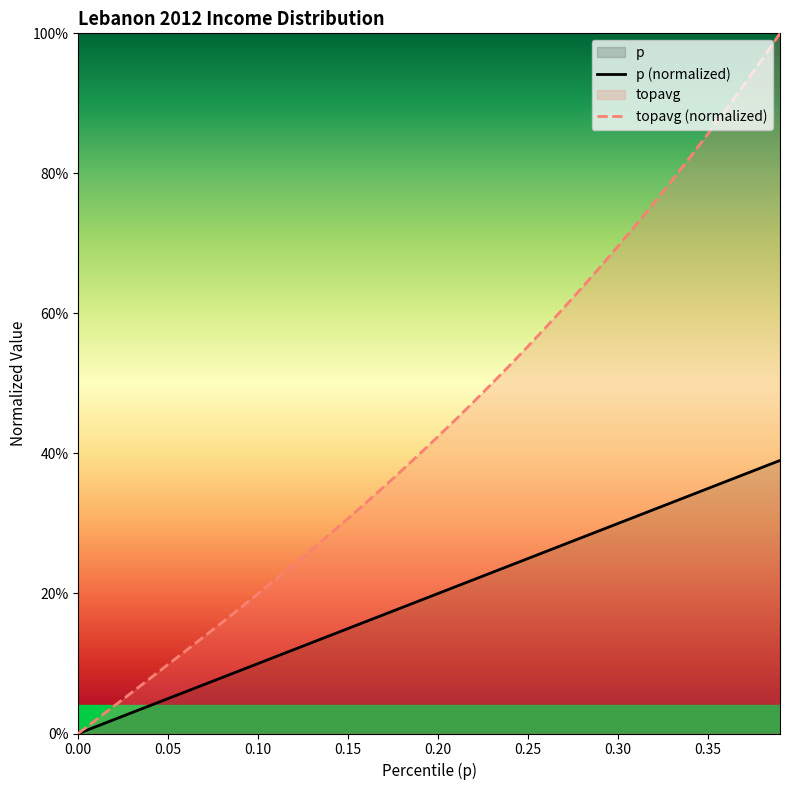

Which series has the widest spread of values?

topavg (normalized)